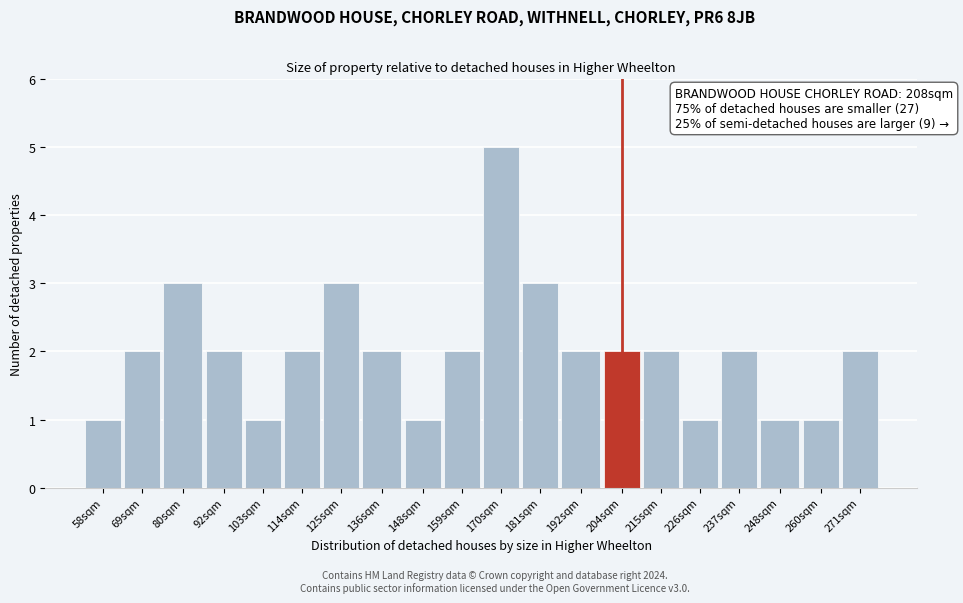

Reading left to right, what are all the values shown in this chart?

58sqm=1	69sqm=2	80sqm=3	92sqm=2	103sqm=1	114sqm=2	125sqm=3	136sqm=2	148sqm=1	159sqm=2	170sqm=5	181sqm=3	192sqm=2	204sqm=2	215sqm=2	226sqm=1	237sqm=2	248sqm=1	260sqm=1	271sqm=2